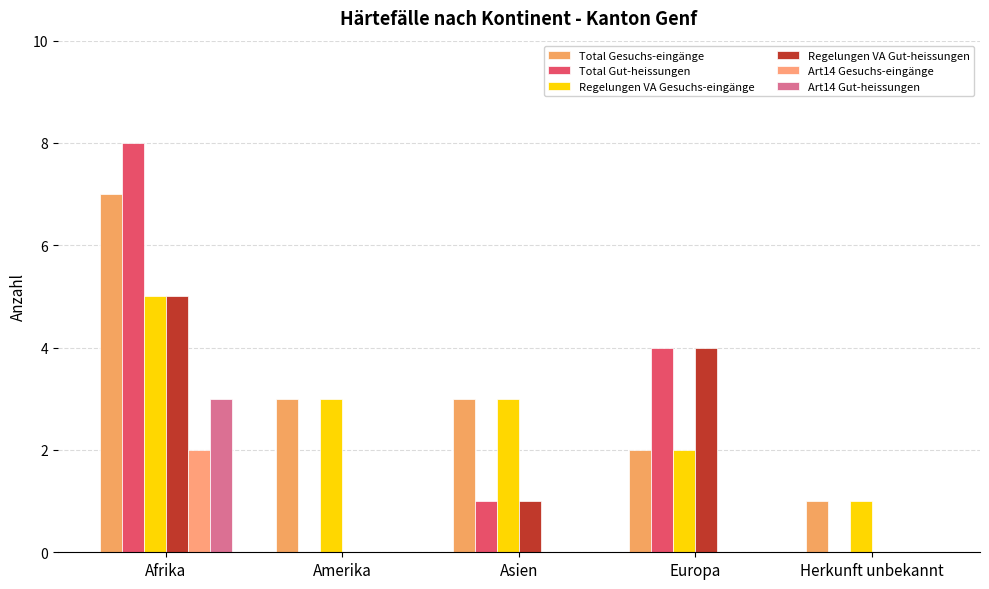

Reading left to right, list all the values displayed in this chart.

Total Gesuchs-eingänge: Afrika=7	Amerika=3	Asien=3	Europa=2	Herkunft unbekannt=1
Total Gut-heissungen: Afrika=8	Amerika=0	Asien=1	Europa=4	Herkunft unbekannt=0
Regelungen VA Gesuchs-eingänge: Afrika=5	Amerika=3	Asien=3	Europa=2	Herkunft unbekannt=1
Regelungen VA Gut-heissungen: Afrika=5	Amerika=0	Asien=1	Europa=4	Herkunft unbekannt=0
Art14 Gesuchs-eingänge: Afrika=2	Amerika=0	Asien=0	Europa=0	Herkunft unbekannt=0
Art14 Gut-heissungen: Afrika=3	Amerika=0	Asien=0	Europa=0	Herkunft unbekannt=0